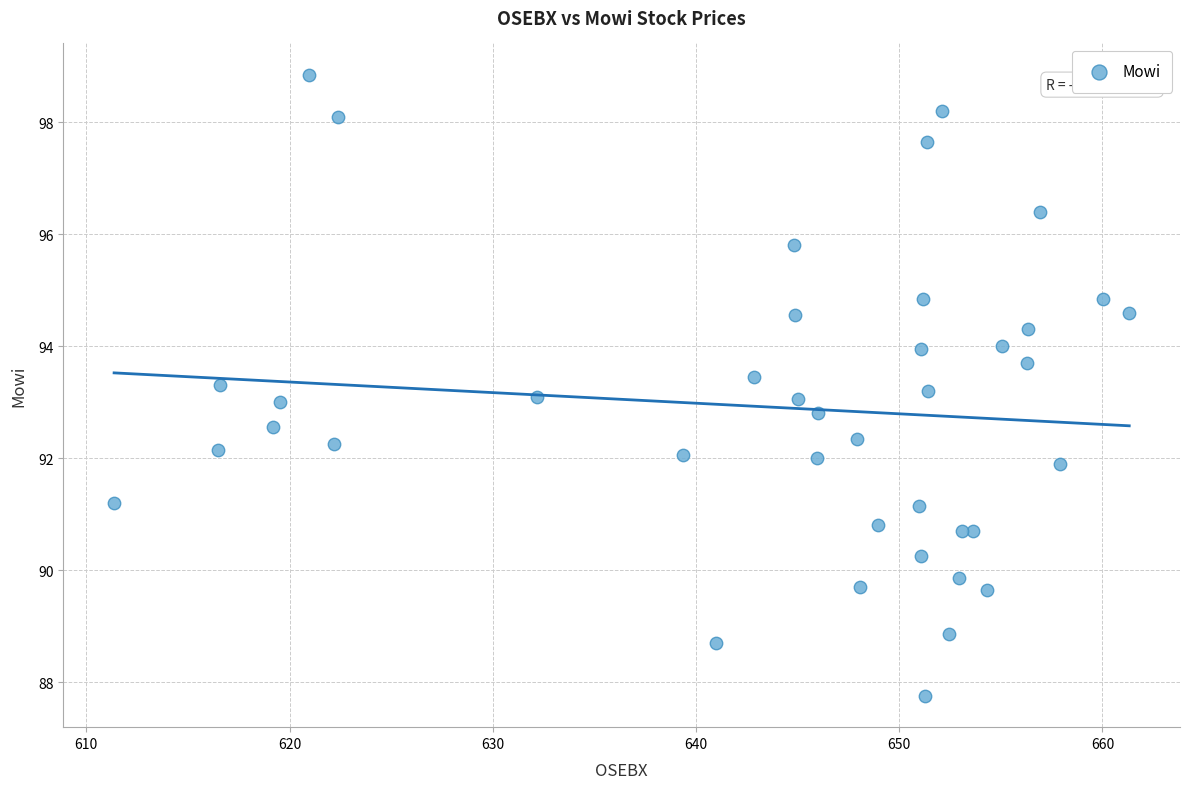

What is the range of X values (max minus min)?

50.0